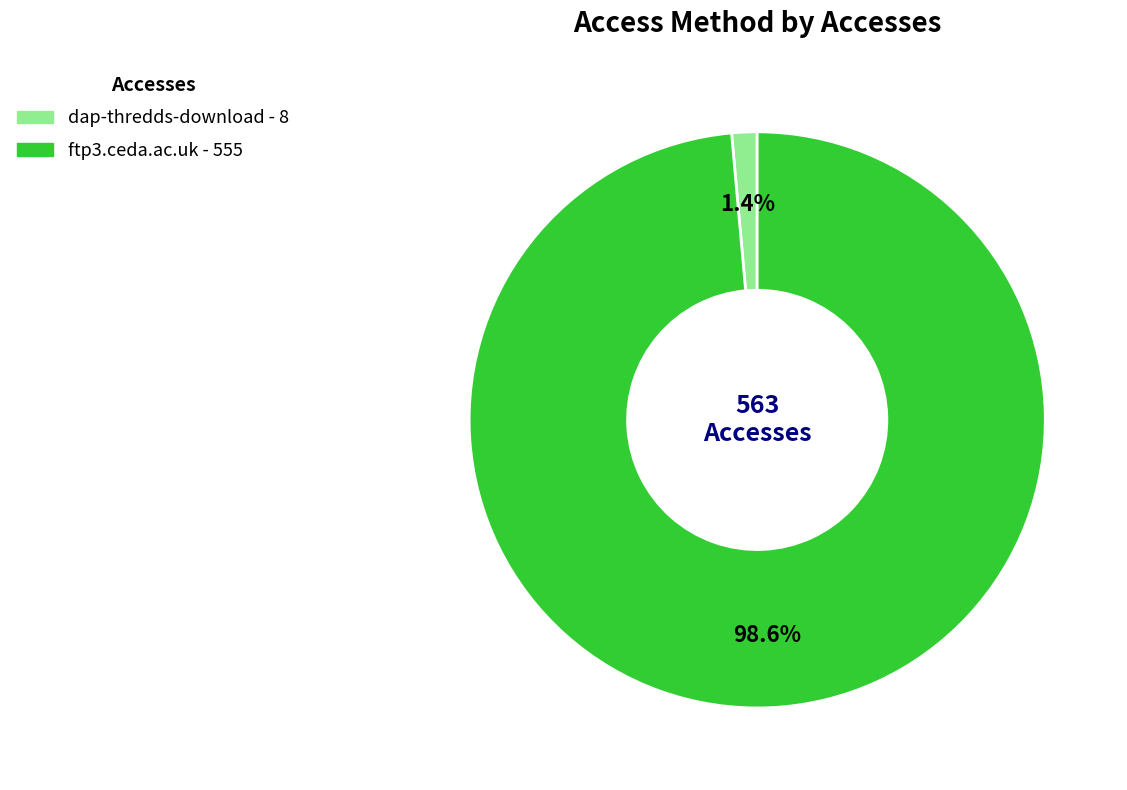

What percentage is the dap-thredds-download slice, to the nearest percent?

1%